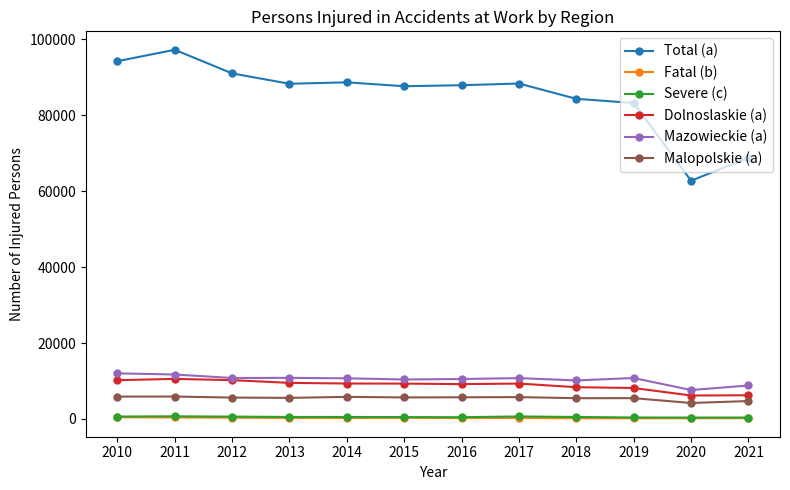

Which series has the largest total across all categories?

Total (a)